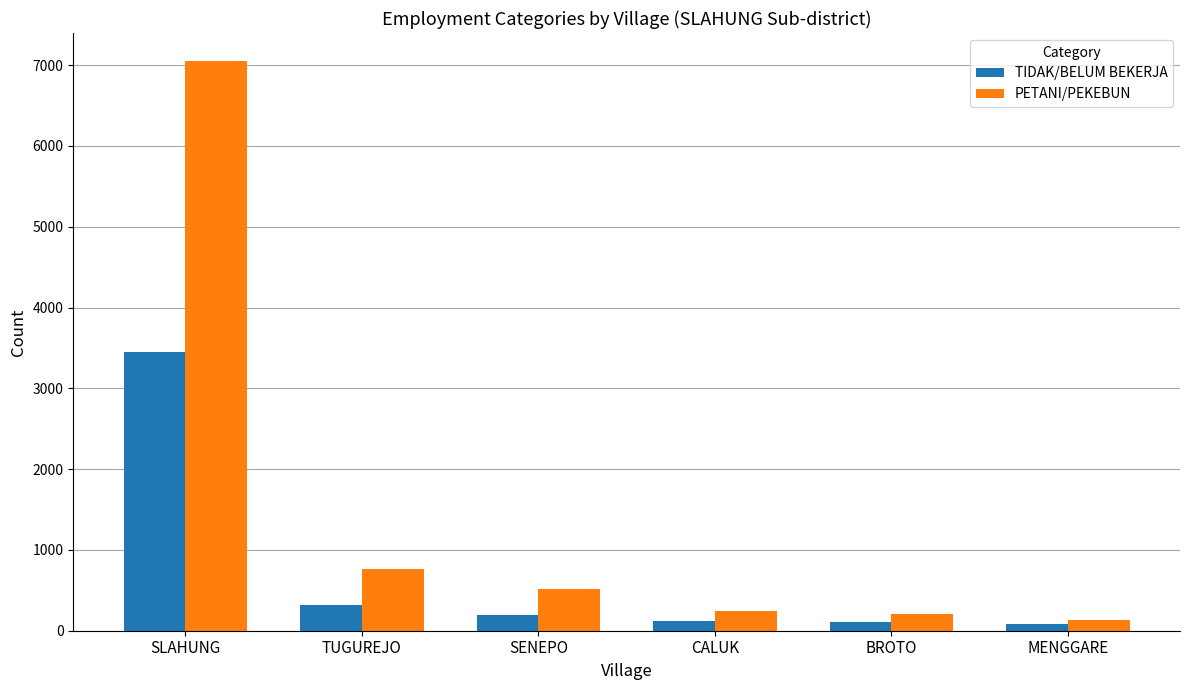

The PETANI/PEKEBUN series shows 7046 at SLAHUNG. True or false?

True